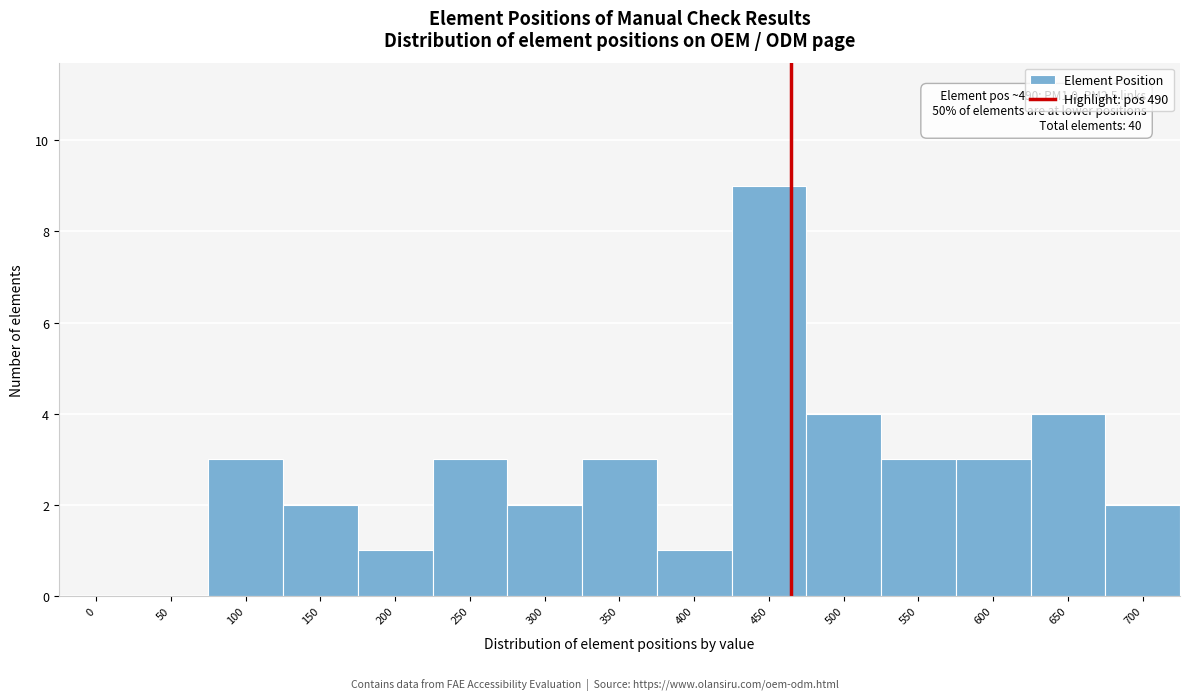

Reading right to left, transcribe all the data shown in this chart.

700=2	650=4	600=3	550=3	500=4	450=9	400=1	350=3	300=2	250=3	200=1	150=2	100=3	50=0	0=0